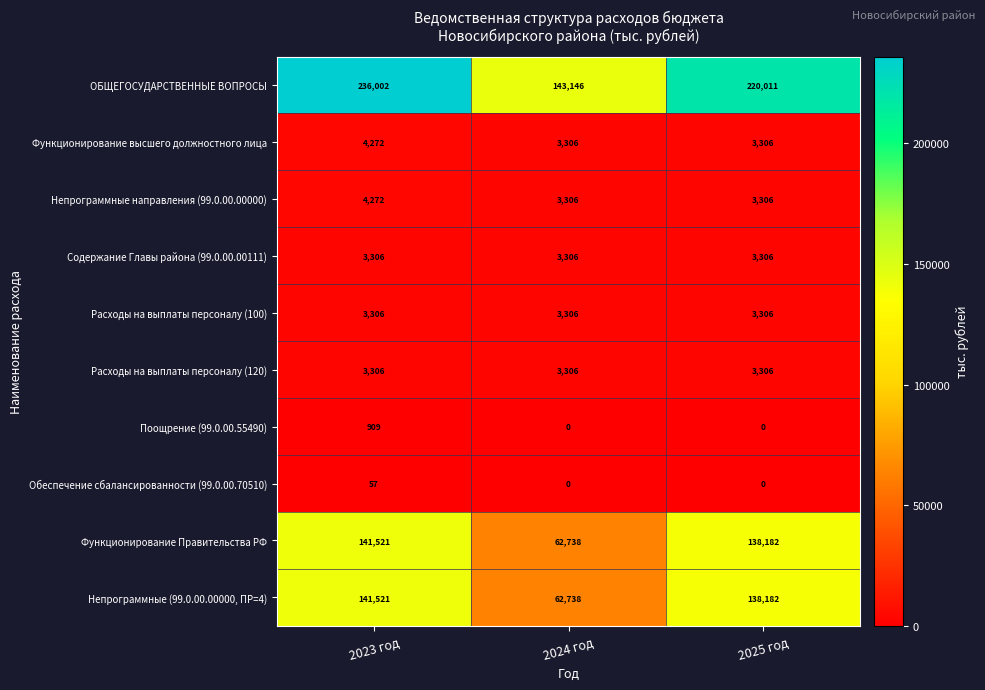

Reading left to right, list all the values displayed in this chart.

ОБЩЕГОСУДАРСТВЕННЫЕ ВОПРОСЫ: 2023 год=236002	2024 год=143146	2025 год=220011
Функционирование высшего должностного лица: 2023 год=4272	2024 год=3306	2025 год=3306
Непрограммные направления (99.0.00.00000): 2023 год=4272	2024 год=3306	2025 год=3306
Содержание Главы района (99.0.00.00111): 2023 год=3306	2024 год=3306	2025 год=3306
Расходы на выплаты персоналу (100): 2023 год=3306	2024 год=3306	2025 год=3306
Расходы на выплаты персоналу (120): 2023 год=3306	2024 год=3306	2025 год=3306
Поощрение (99.0.00.55490): 2023 год=909	2024 год=0	2025 год=0
Обеспечение сбалансированности (99.0.00.70510): 2023 год=57	2024 год=0	2025 год=0
Функционирование Правительства РФ: 2023 год=141521	2024 год=62738	2025 год=138182
Непрограммные (99.0.00.00000, ПР=4): 2023 год=141521	2024 год=62738	2025 год=138182